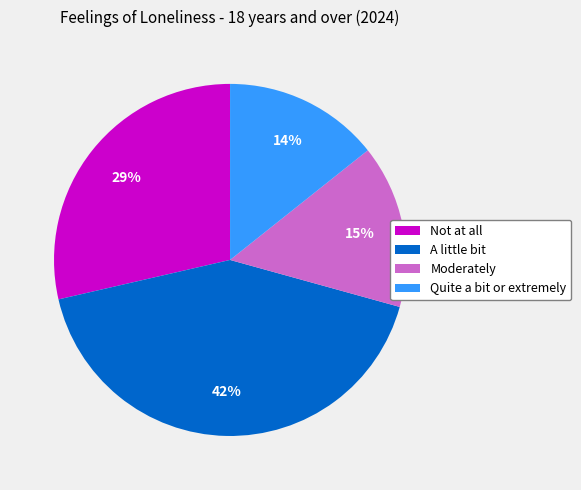

How many slices are in this pie chart?

4